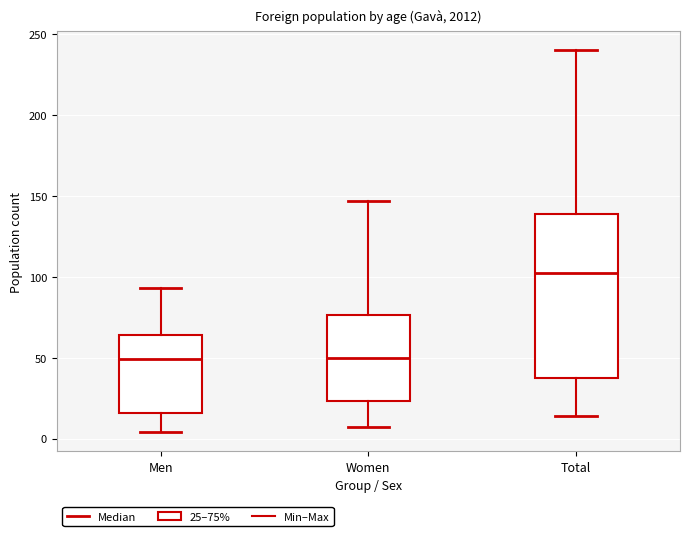

Where is the upper edge of the box for Total on the y-axis? The values are not printed on the chart, so give them approximately, as read against the axis.

140